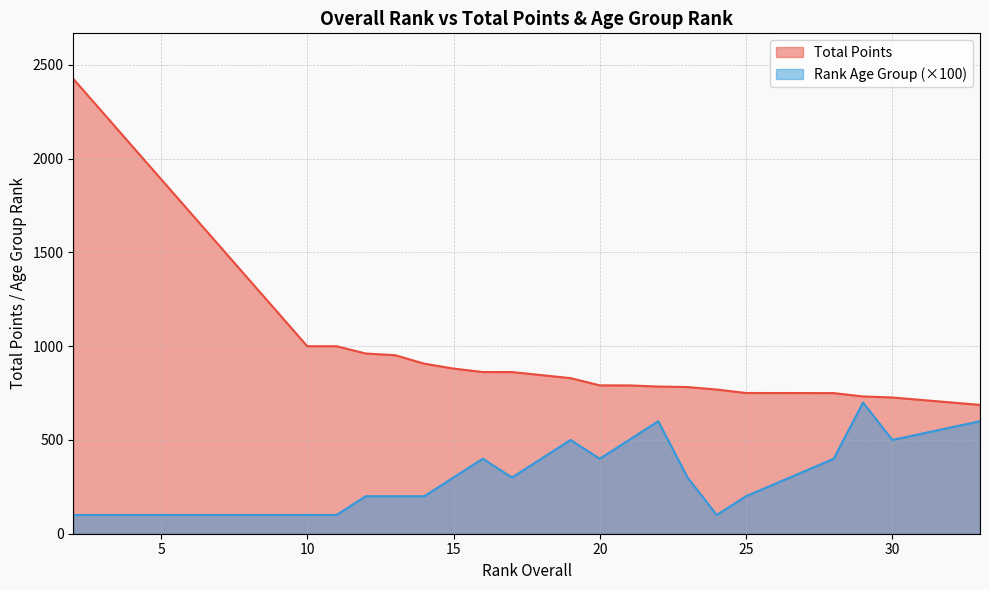

How many data points in Rank Age Group are above 300?

9